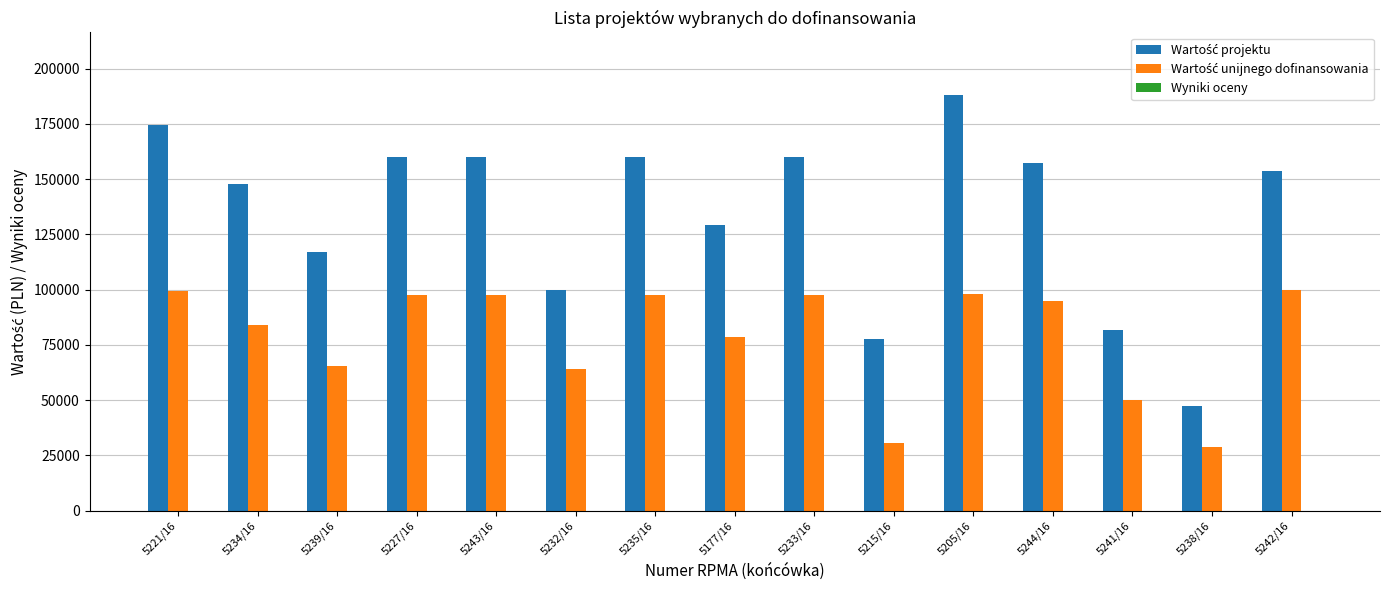

Which category has the highest value across all series?

5205/16